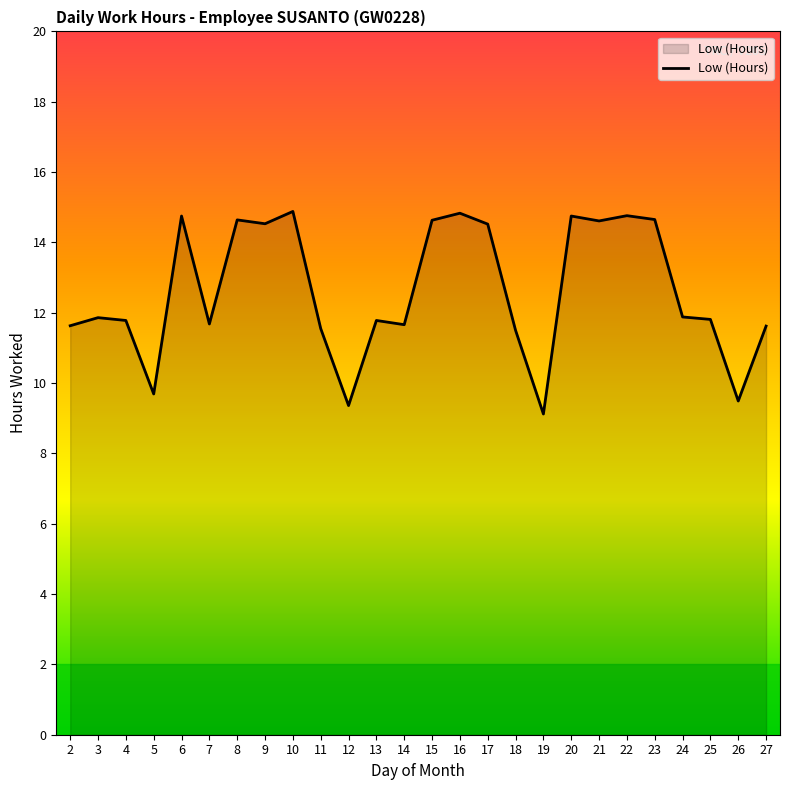

Which has a higher value, 18 or 12?

18